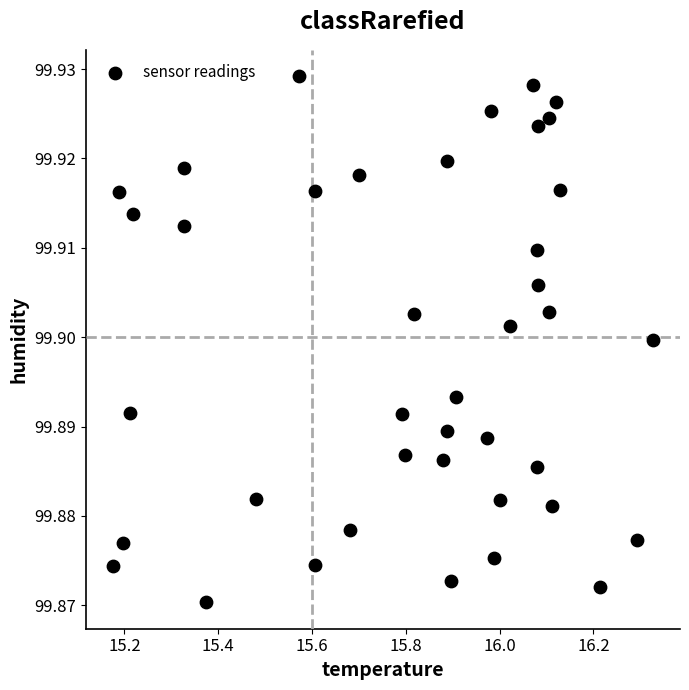

What is the range of X values (max minus min)?

1.2